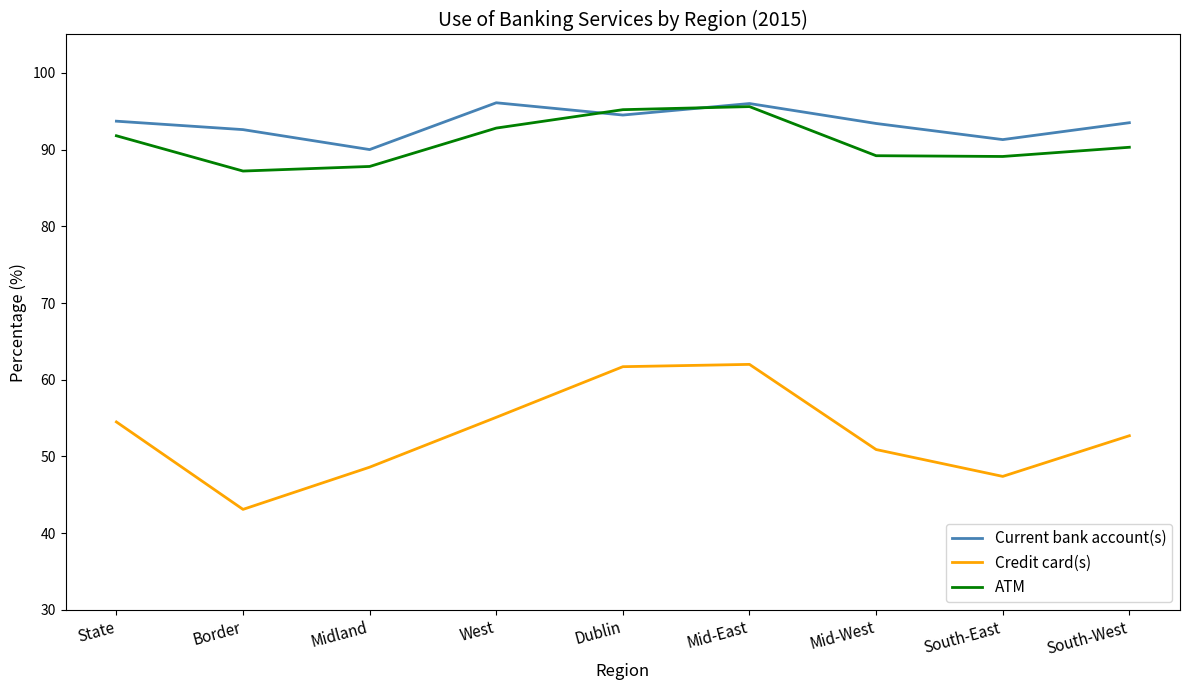

What is the difference between the maximum and minimum values in the Current bank account(s) series?

6.1